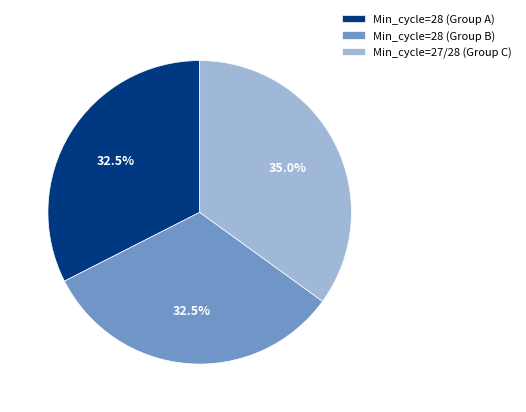

What percentage do Min_cycle=28 (Group B) and Min_cycle=27/28 (Group C) together represent?

67.5%